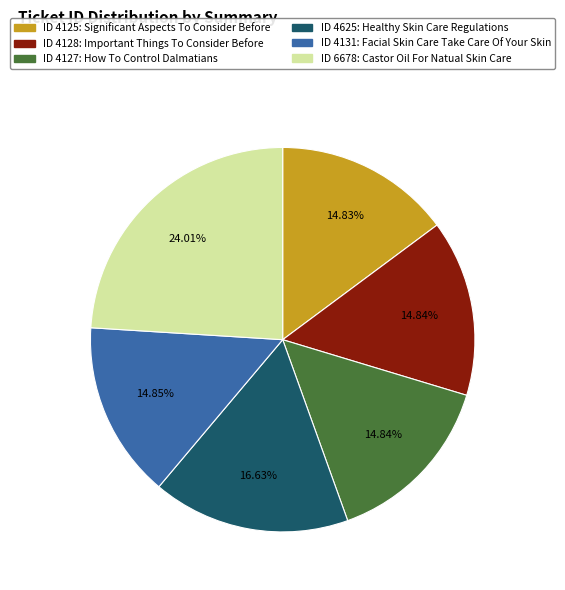

Does any single category account for the majority?

No